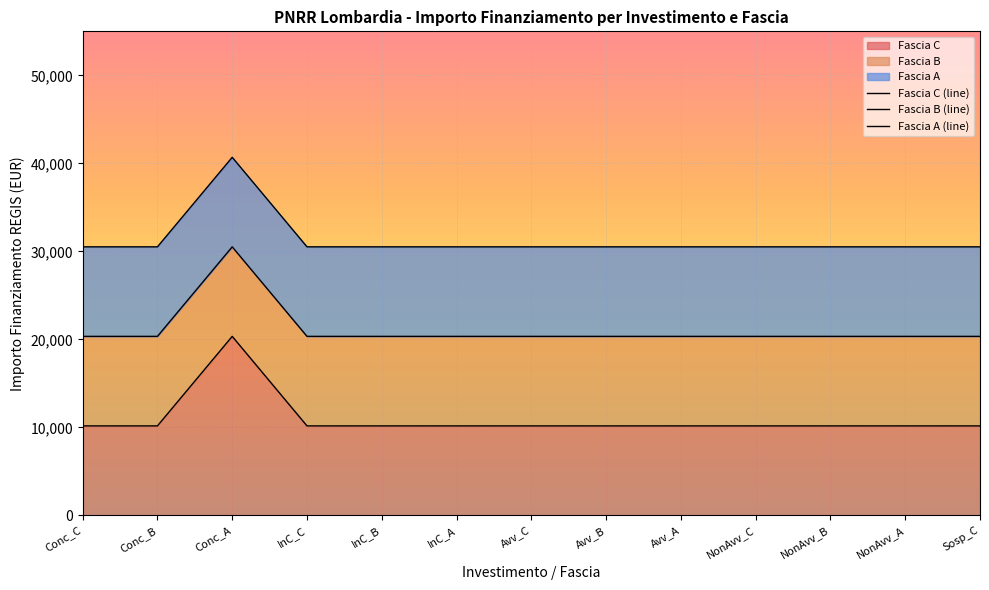

How many data points in Fascia A (line) are above 30516?

1